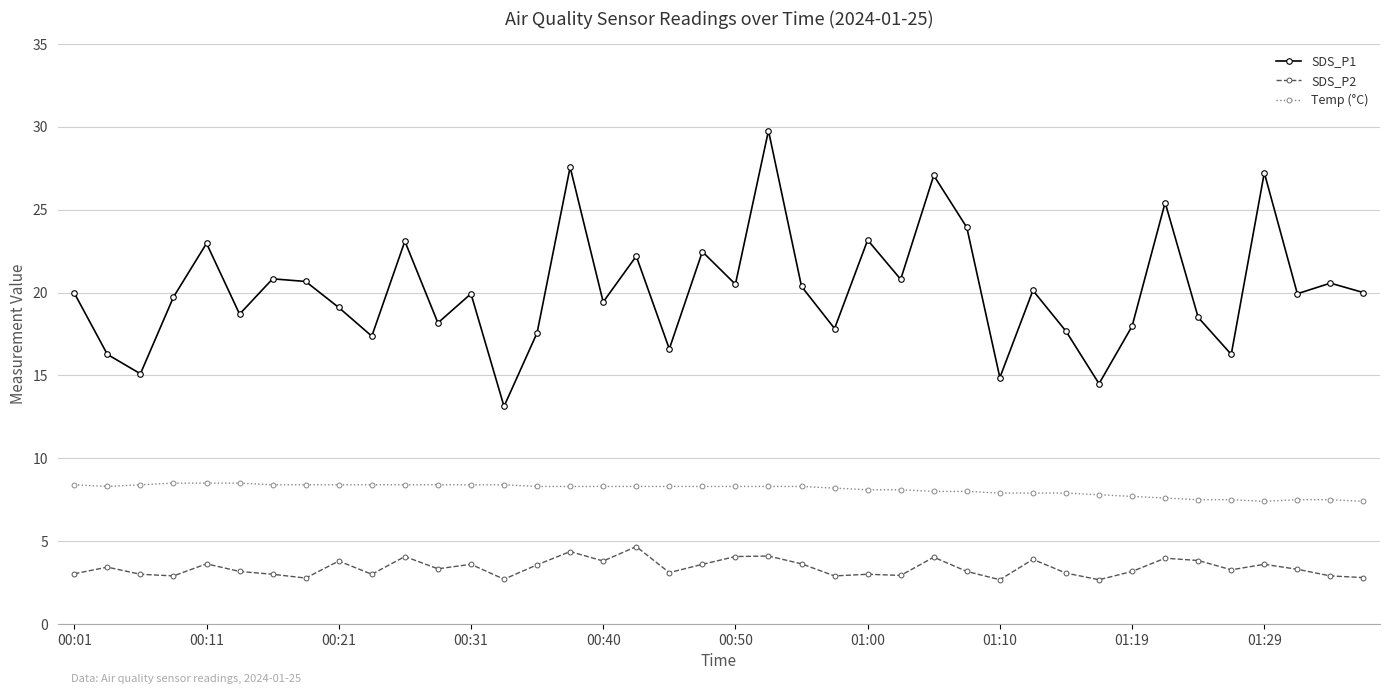

What is the smallest value displayed?

2.7